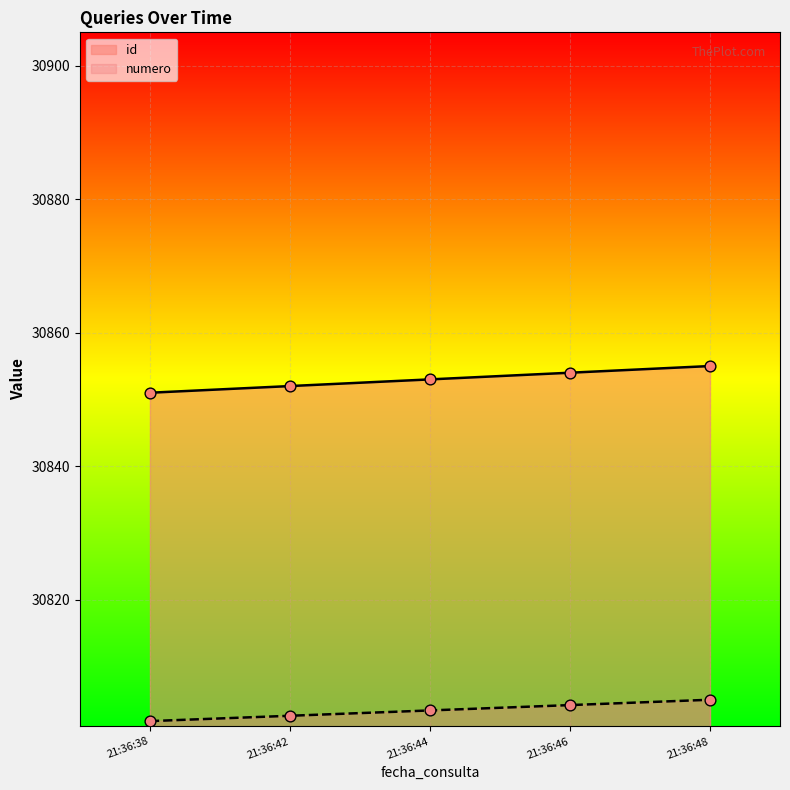

What is the total value across all series at 21:36:46?

61658.2